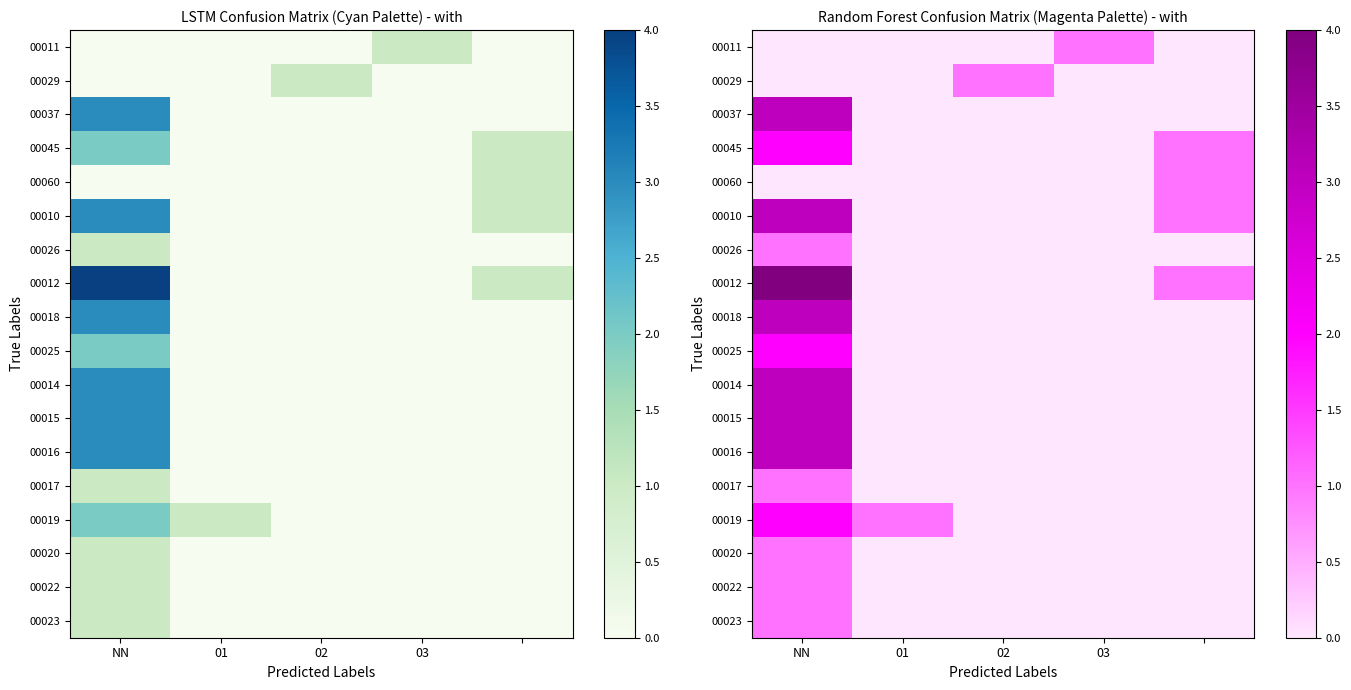

Which series changed the most between NN and 02?

00012